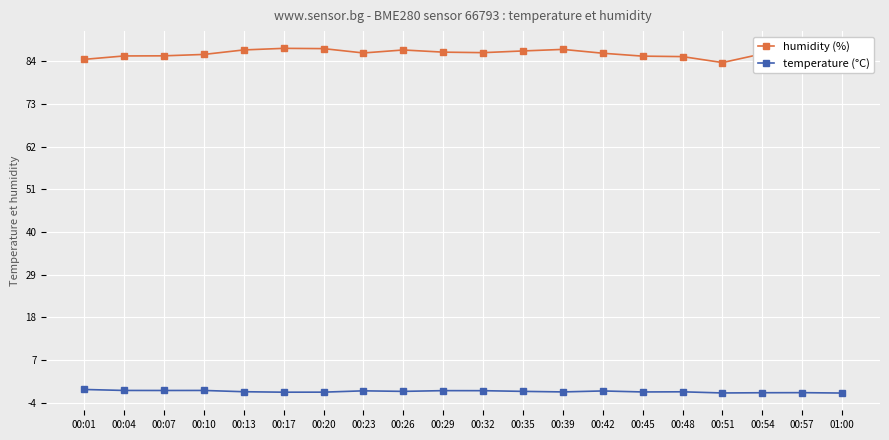

True or false: humidity (%) has more than 1 interior local peaks.

True